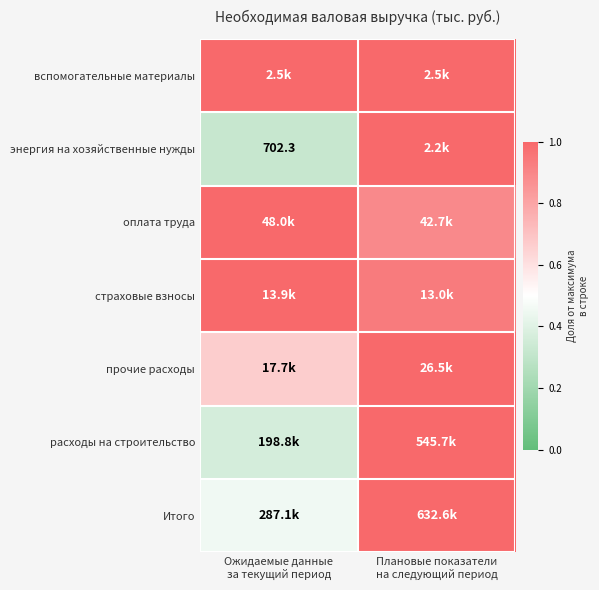

The страховые взносы series shows 0.9 at Плановые показатели на следующий период. True or false?

True